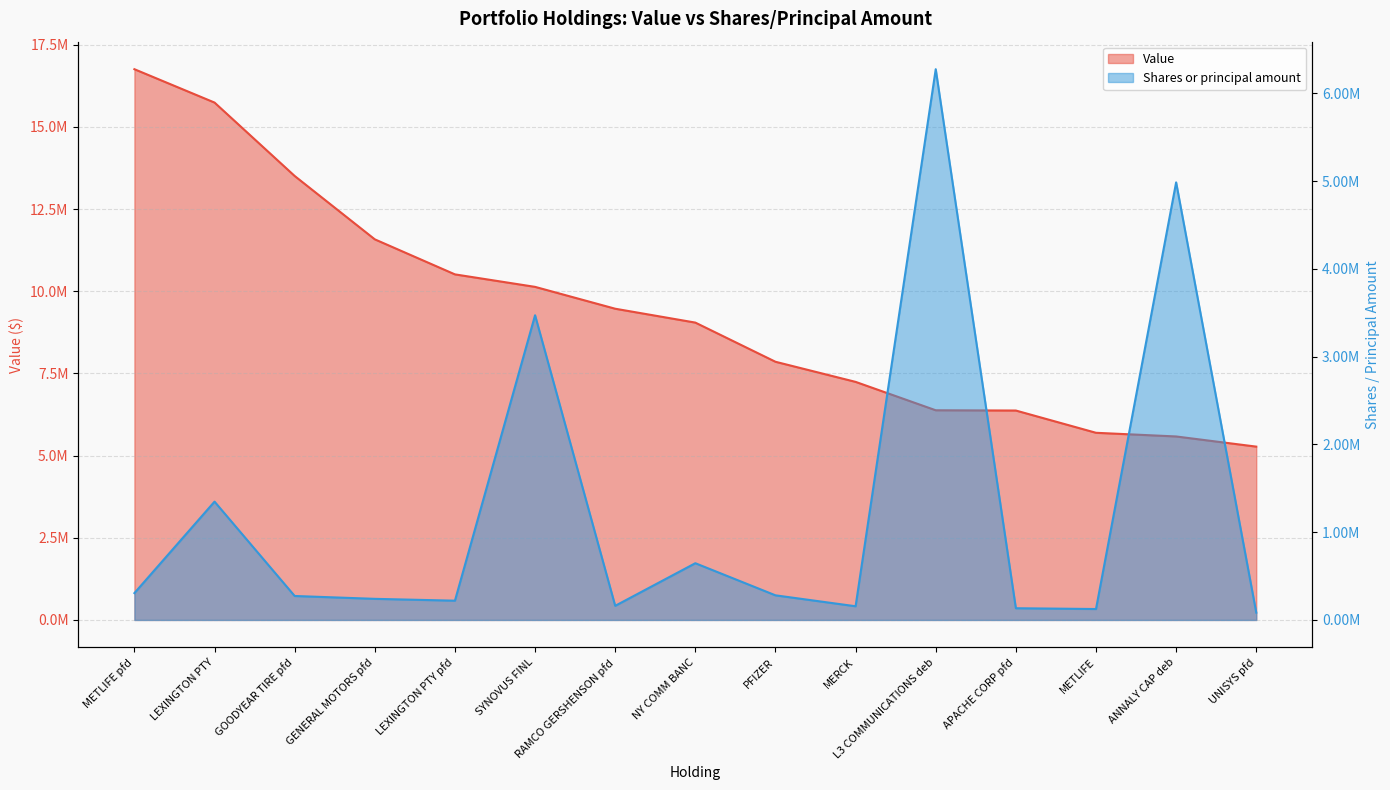

What is the difference between the maximum and minimum values in the Value series?

11484000